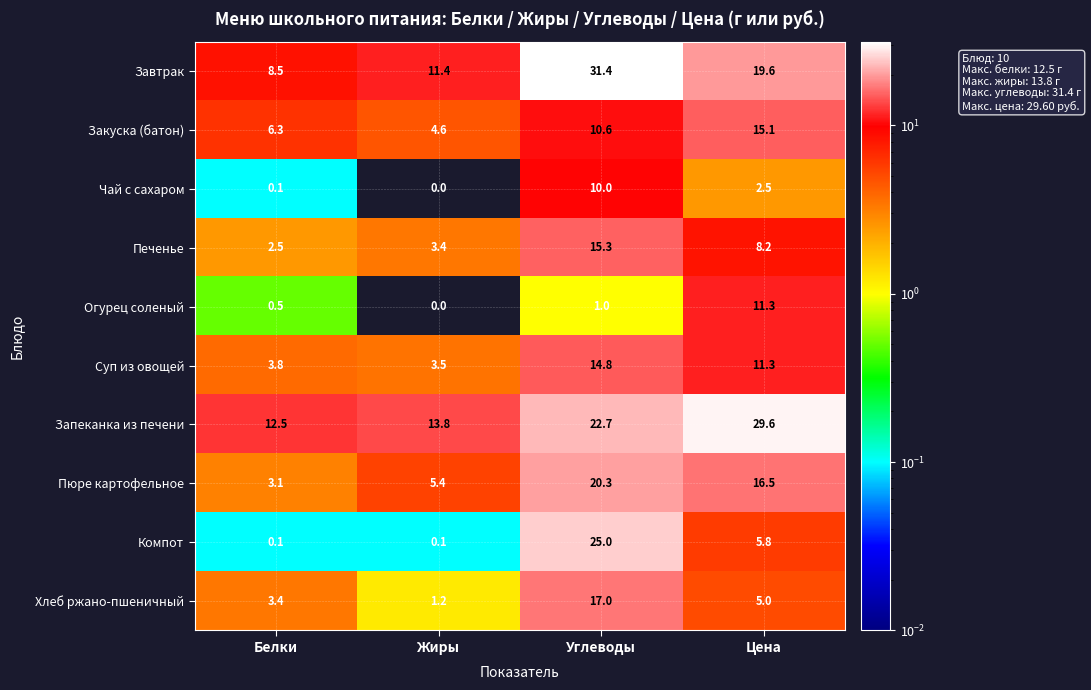

What is the difference between the Хлеб ржано-пшеничный values at Жиры and Углеводы?

15.8